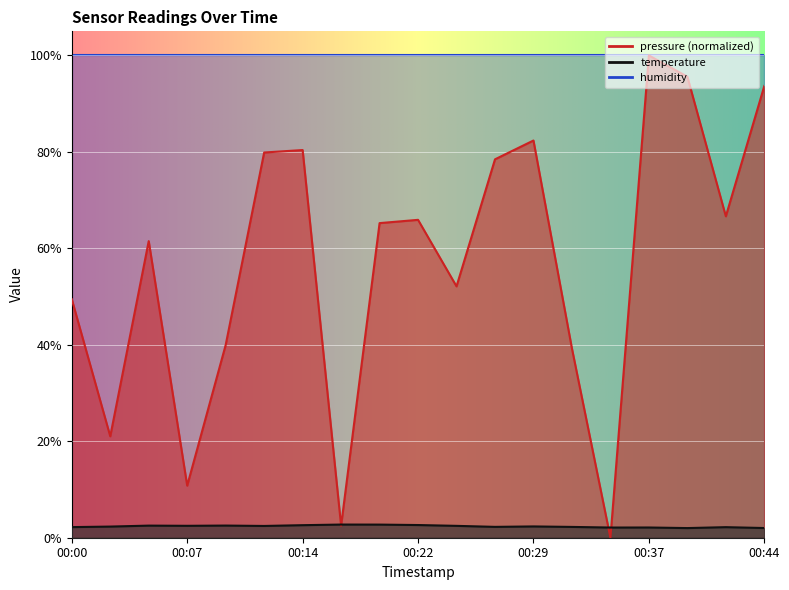

Read the temperature value at 00:37.

2.1